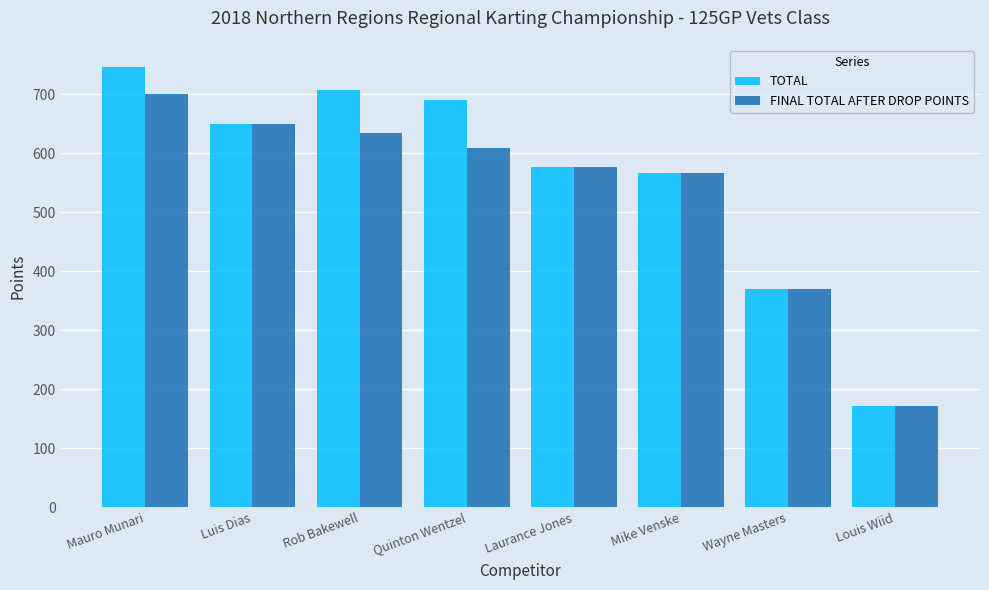

What is the smallest value displayed?

172